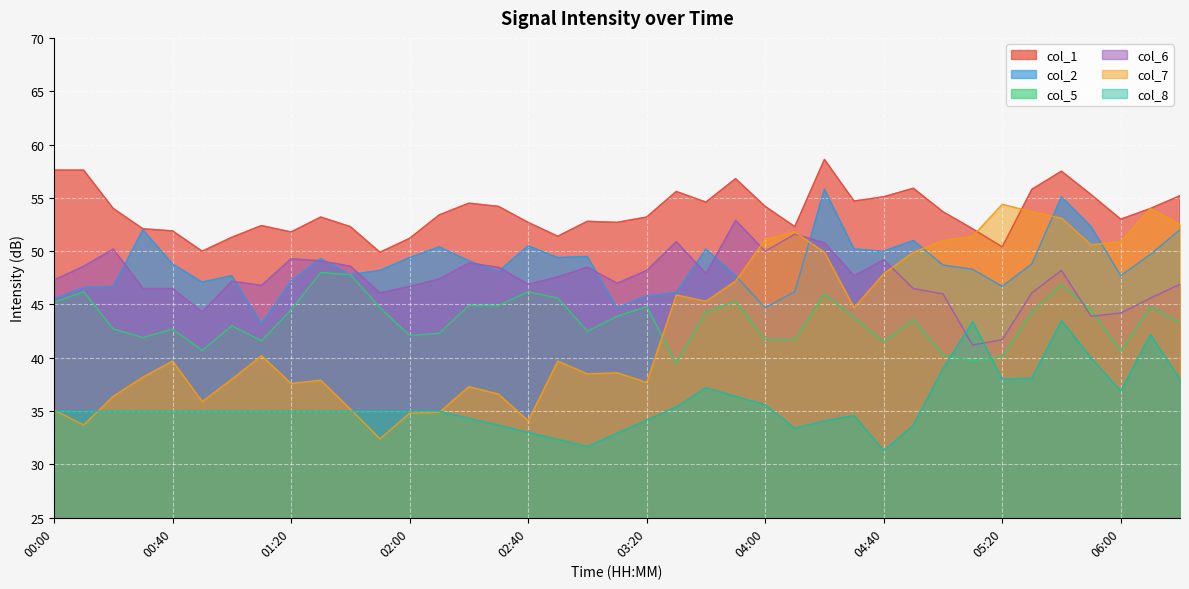

What is the label of the 16th point from the right?

03:50